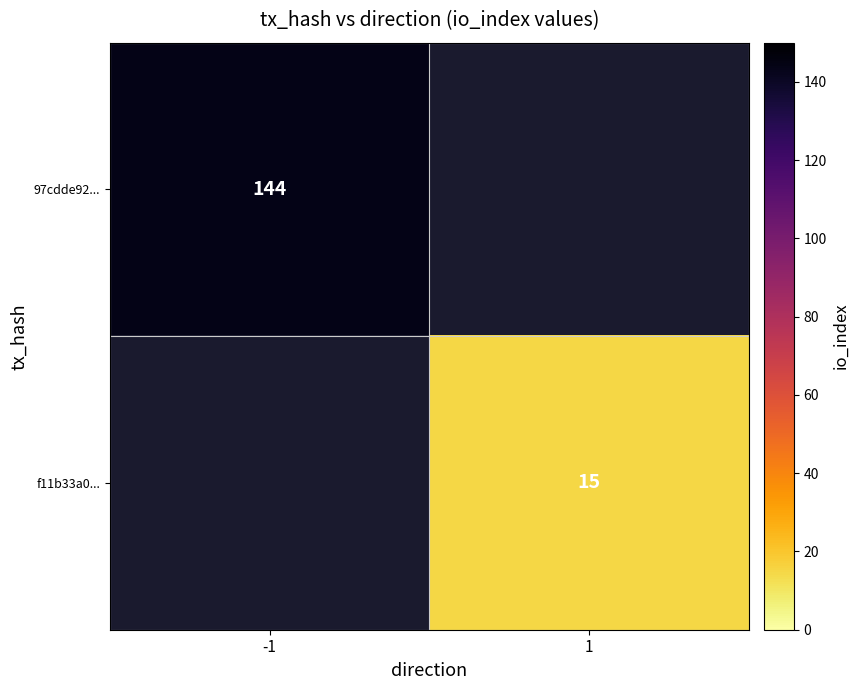

The 97cdde92... series shows 53 at -1. True or false?

False